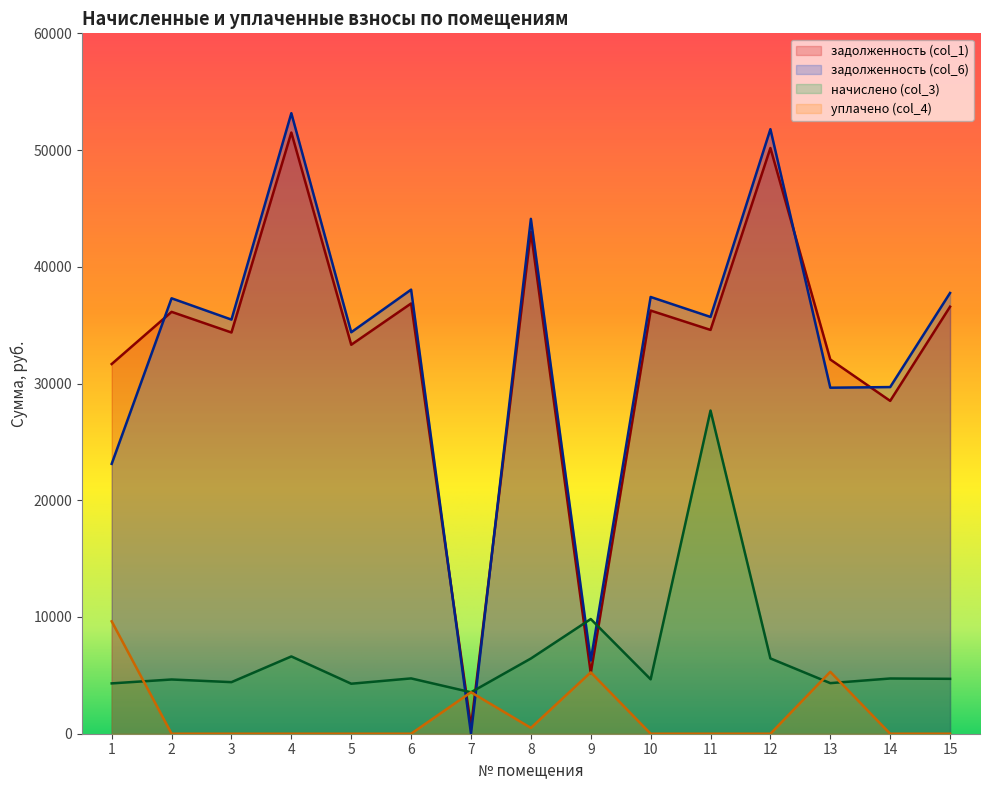

What is the highest value of the задолженность (col_6) series?

53157.6